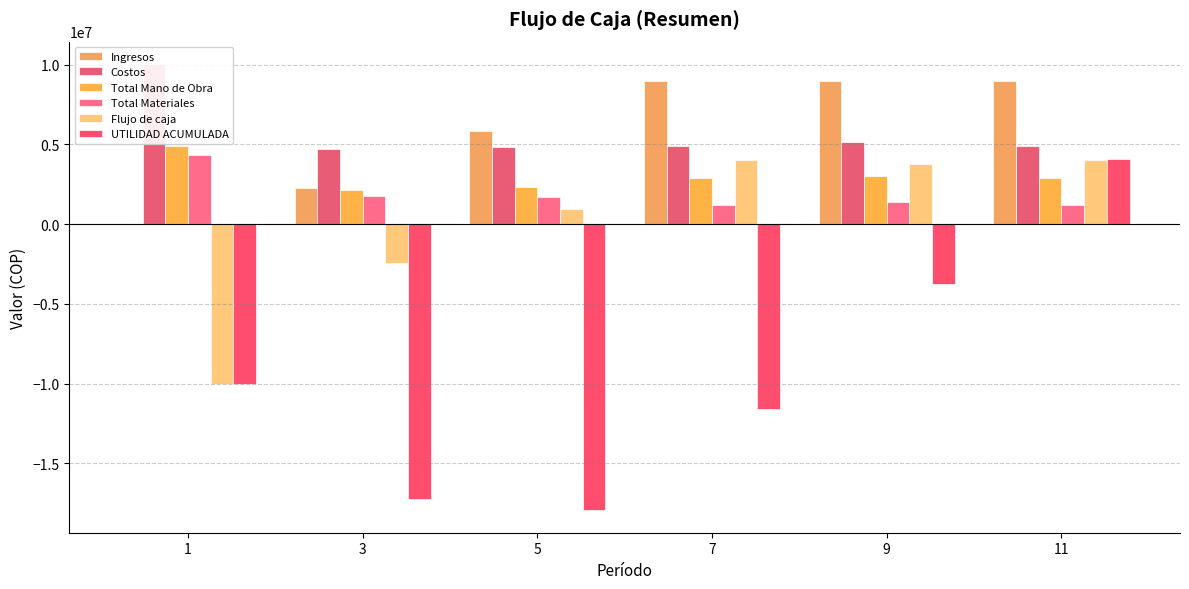

List the labels in order of Total Materiales value, largest first.

1, 3, 5, 9, 7, 11